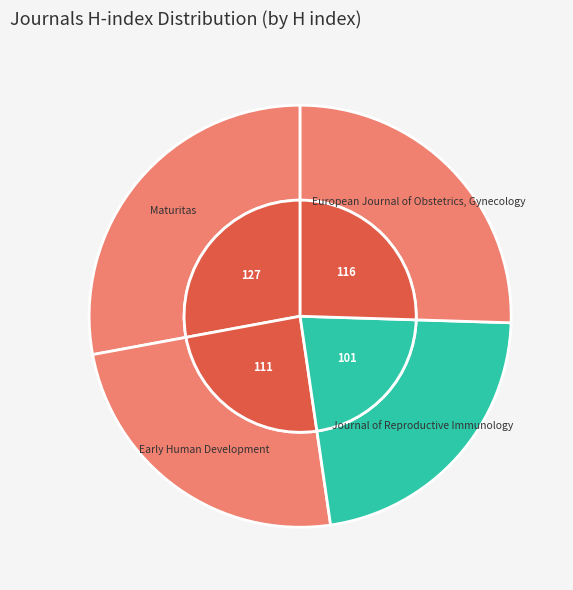

What is the smallest slice in the pie chart?

Journal of Reproductive Immunology